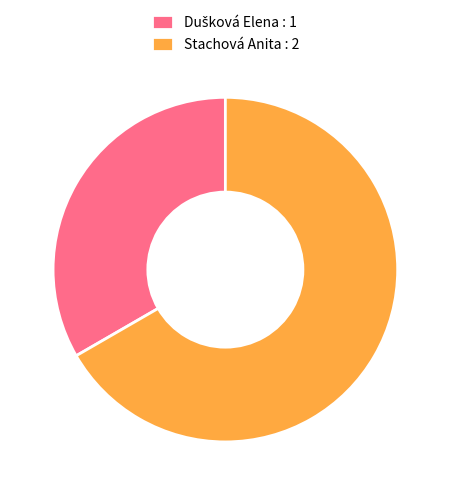

Is it true that Stachová Anita : 2 is 67% of the pie?

True